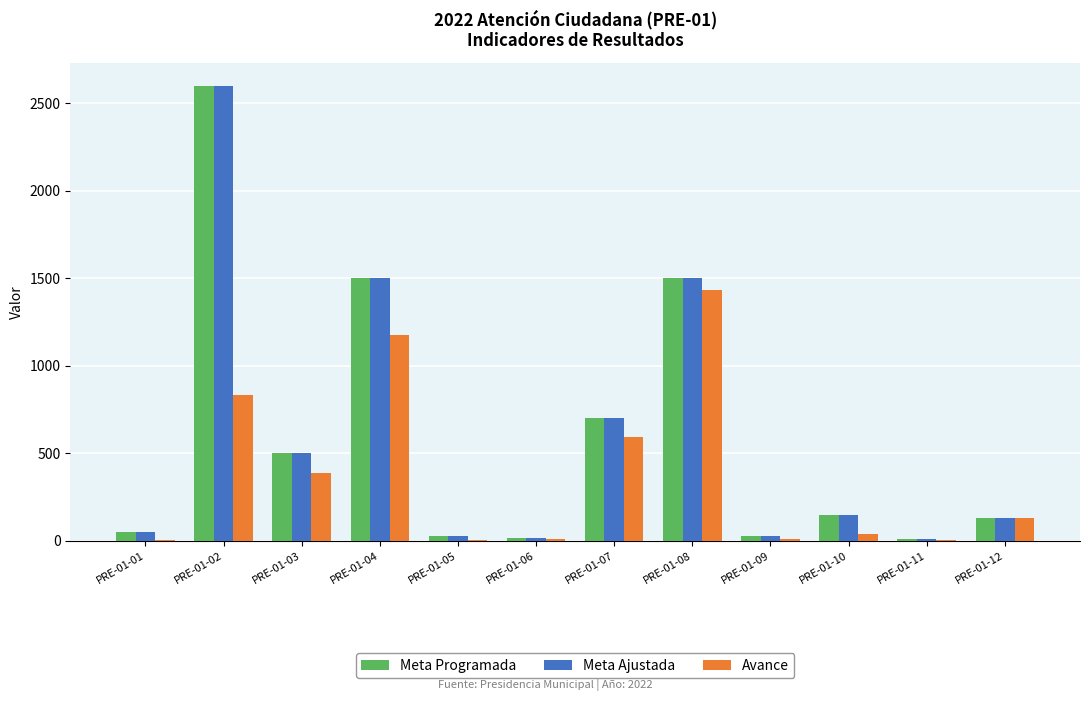

Is the value of Meta Programada at PRE-01-12 greater than the value of Avance at PRE-01-09?

Yes